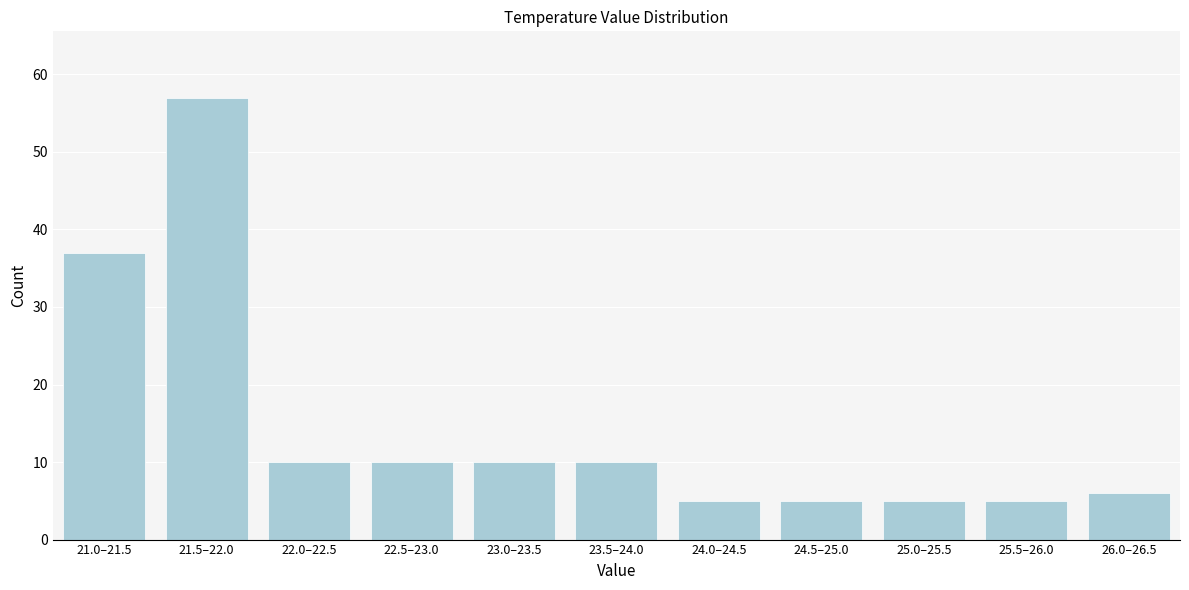

Reading left to right, extract all data points from this chart.

21.0–21.5=37	21.5–22.0=57	22.0–22.5=10	22.5–23.0=10	23.0–23.5=10	23.5–24.0=10	24.0–24.5=5	24.5–25.0=5	25.0–25.5=5	25.5–26.0=5	26.0–26.5=6